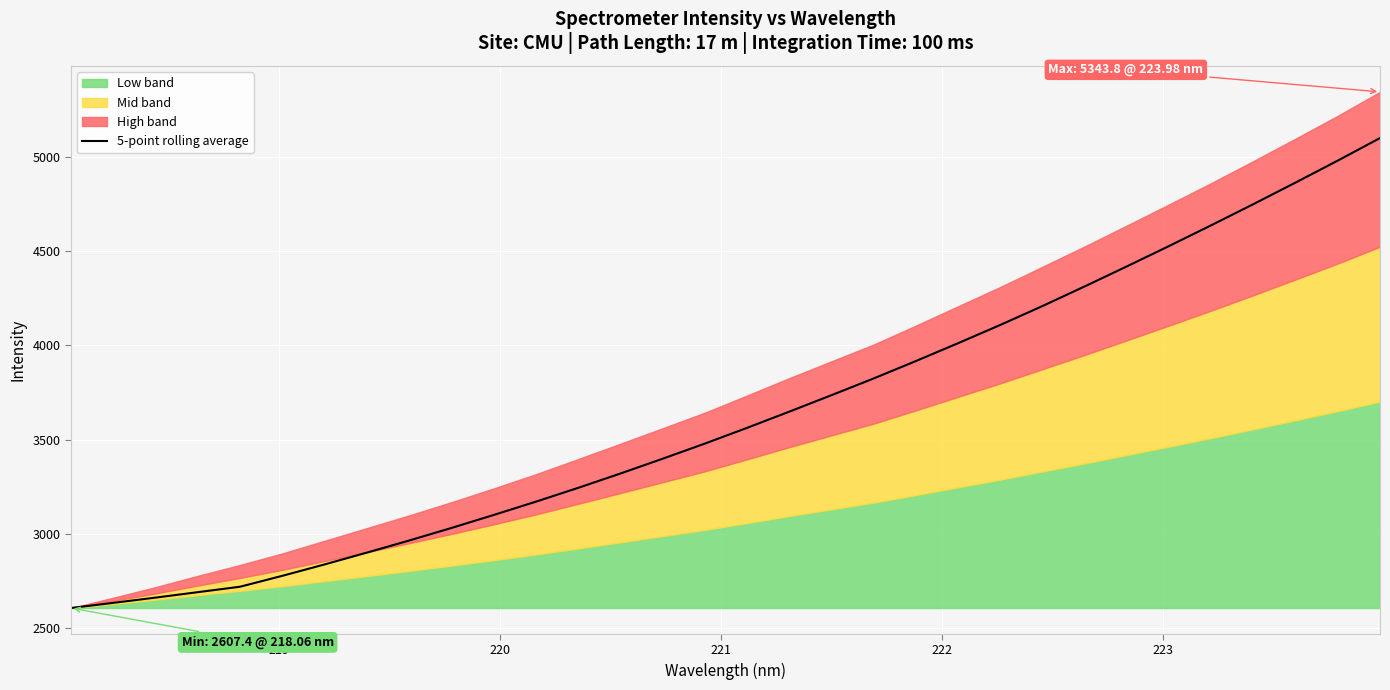

What is the average value?

3629.5